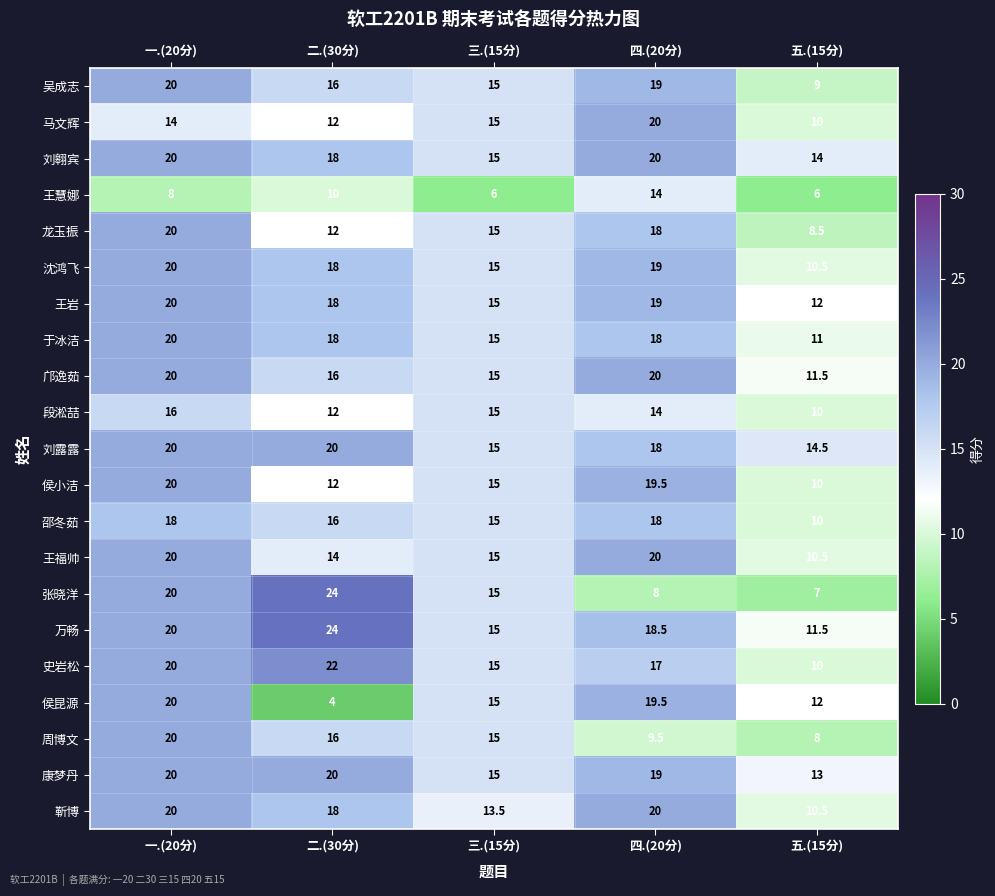

Which series has the largest range (max minus min)?

张晓洋